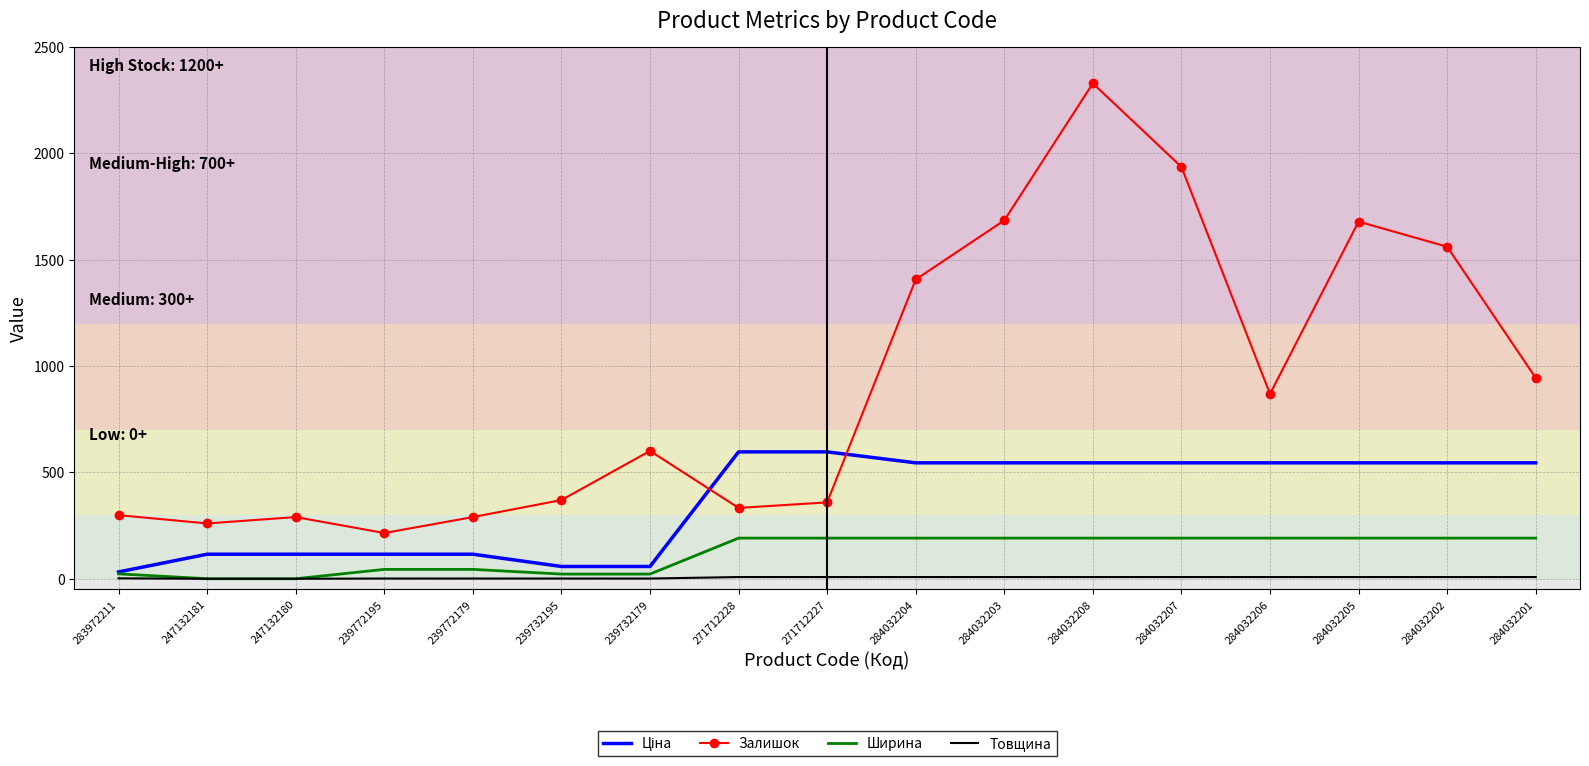

The Ширина series shows 22.0 at 239732179. True or false?

True